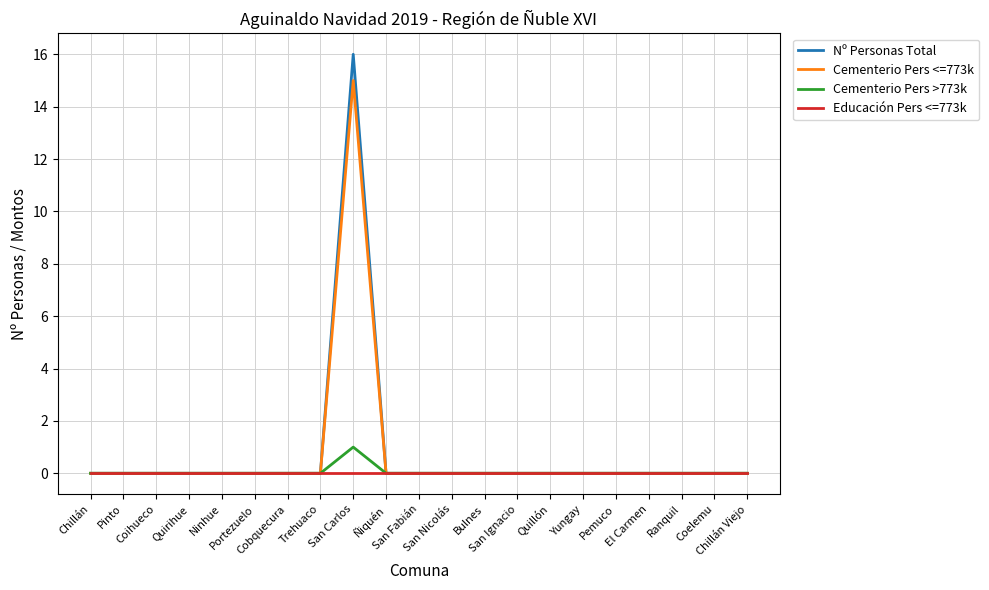

Which series has the widest spread of values?

Nº Personas Total